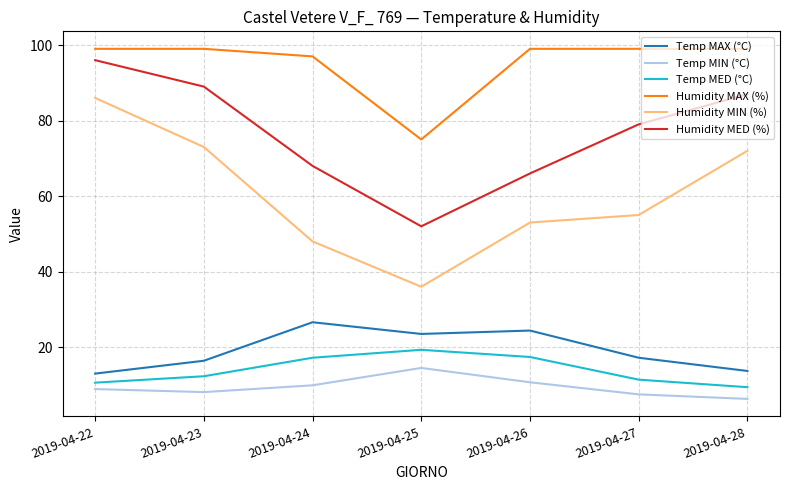

The value of Temp MED (°C) at 2019-04-27 is 11.4. True or false?

True